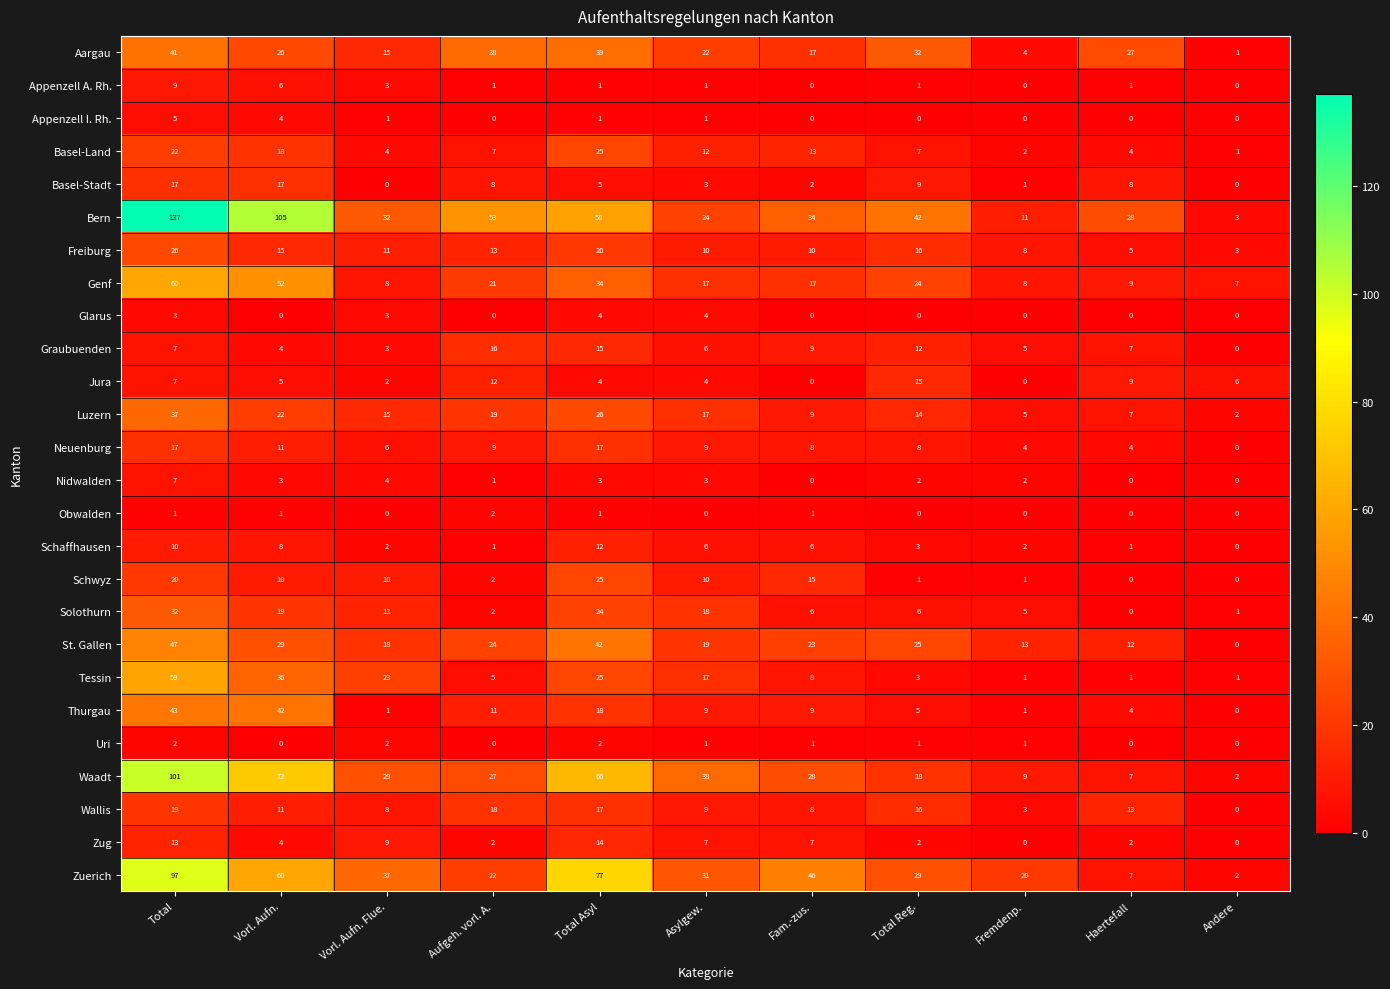

Which category has the highest value across all series?

Total